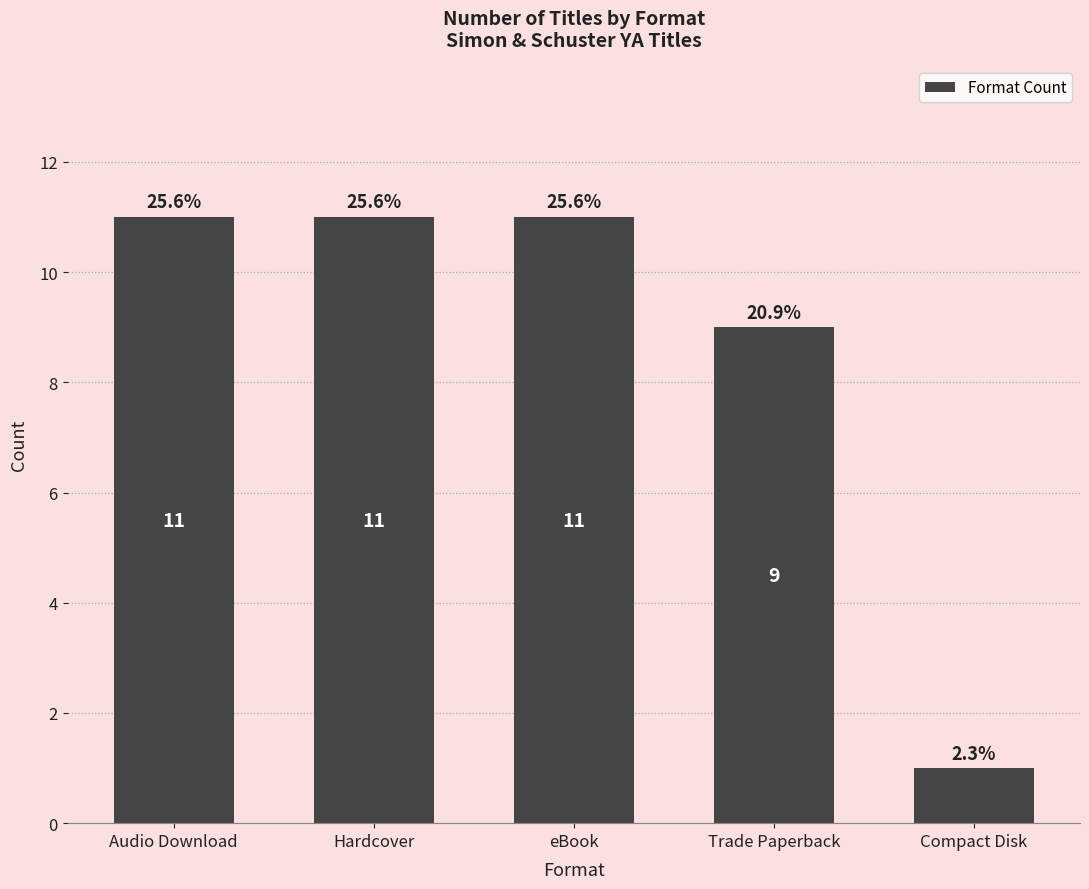

How many values are between 9 and 11?

4